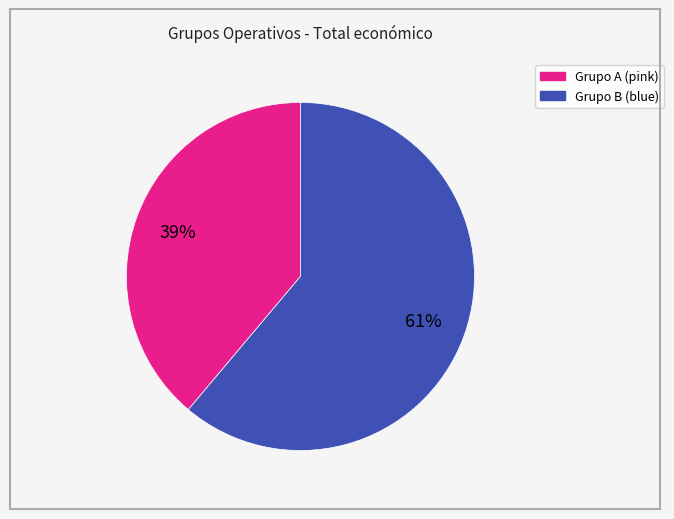

To the nearest percent, what is the difference between the largest and smallest slice percentages?

22%